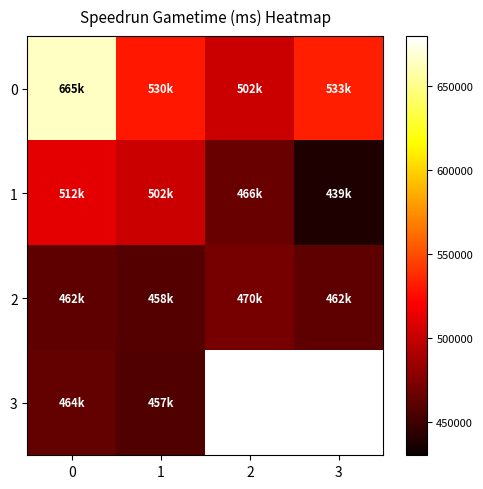

Is the value of 1 at 1 greater than the value of 3 at 2?

No